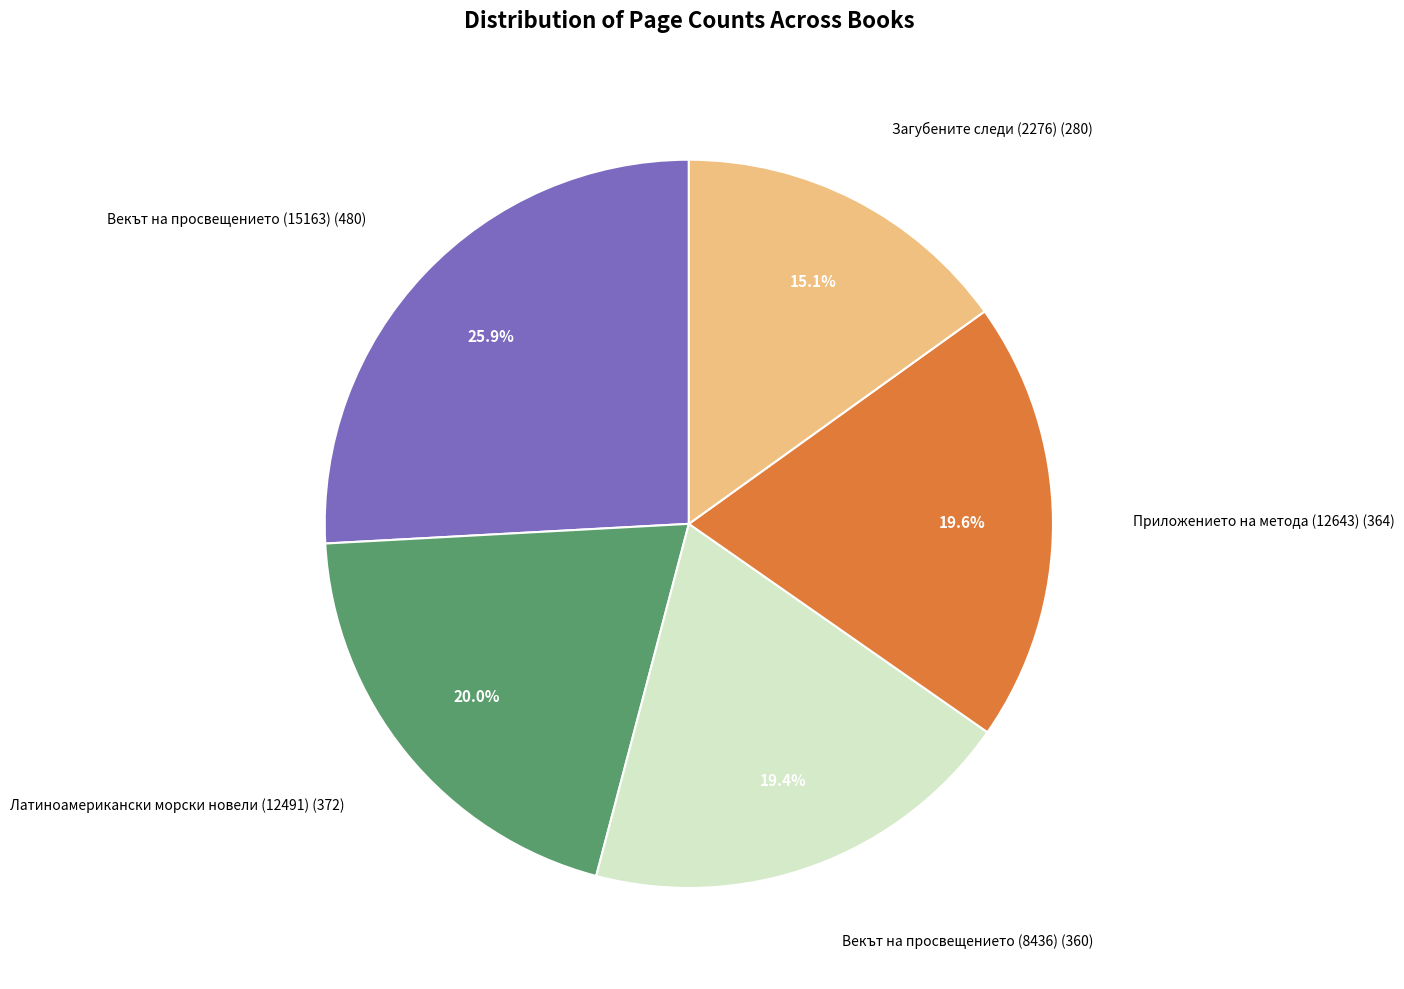

What percentage do Векът на просвещението (8436) and Загубените следи (2276) together represent?

34.5%